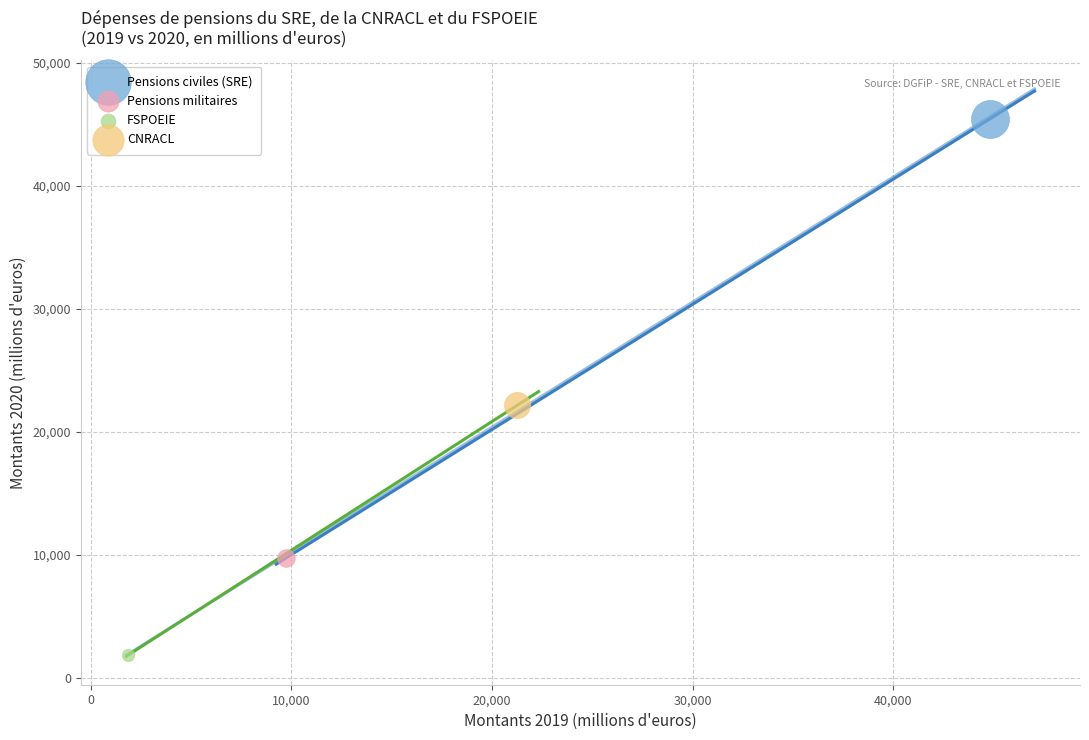

What are all the series names shown in the legend?

Pensions civiles (SRE), Pensions militaires, FSPOEIE, CNRACL